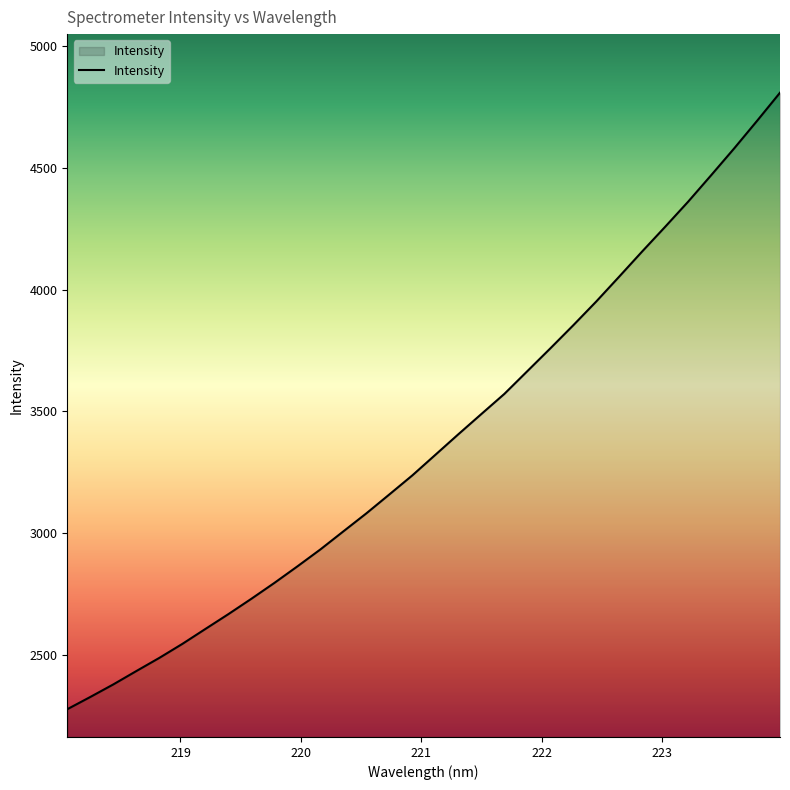

How many series are shown in this chart?

1